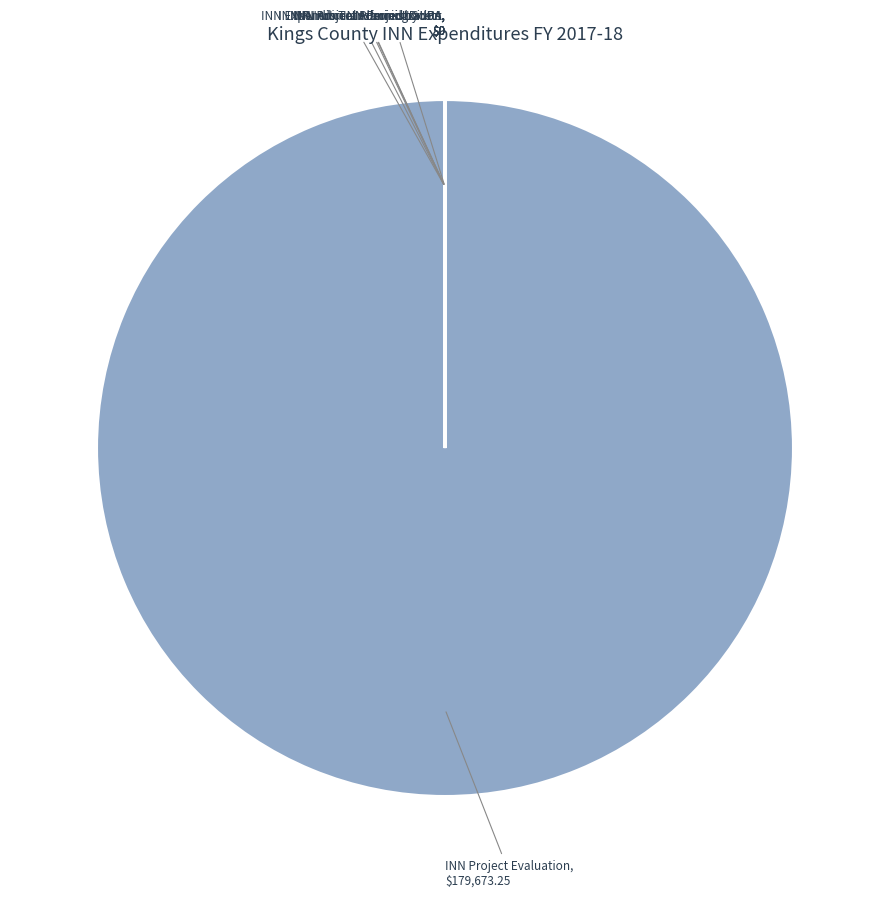

Does INN Project Evaluation represent more than half of the total?

Yes